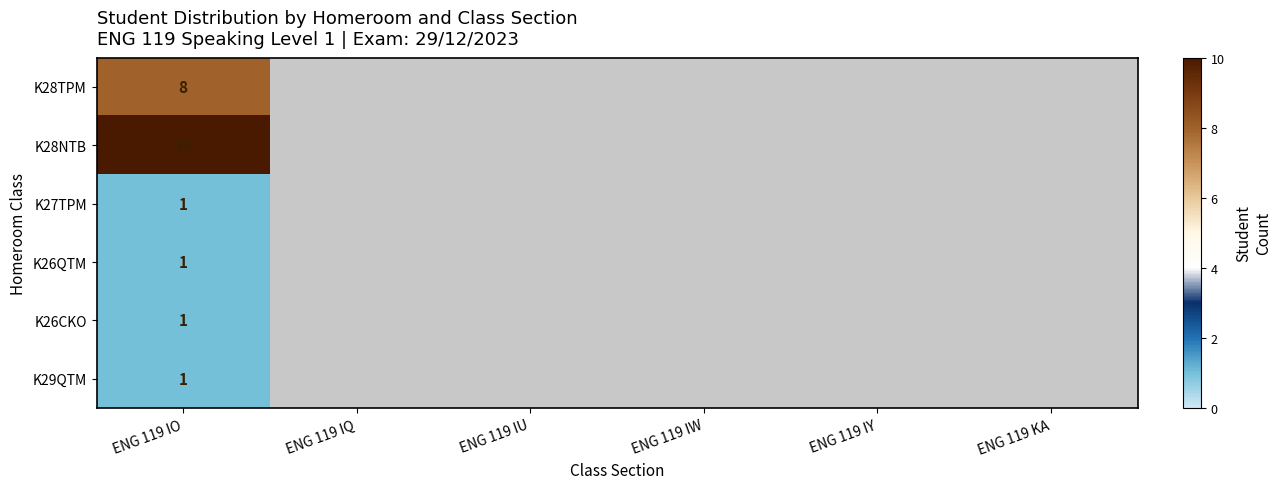

How many categories are shown in the chart?

6